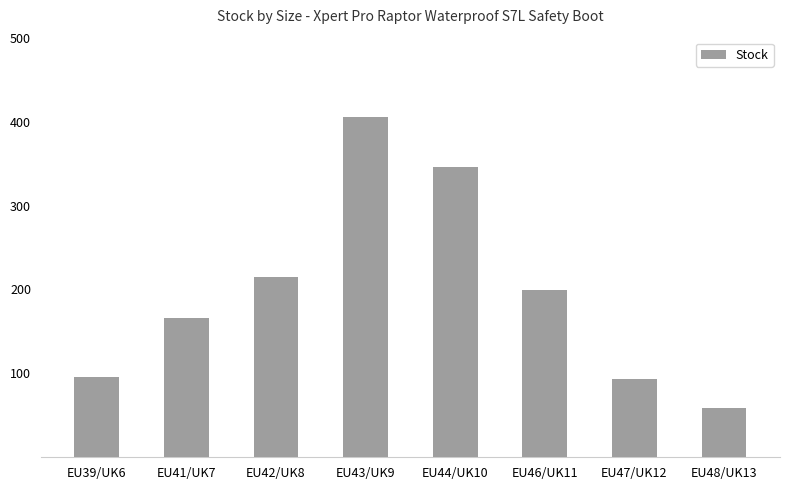

At which label is the value closest to 232?

EU42/UK8